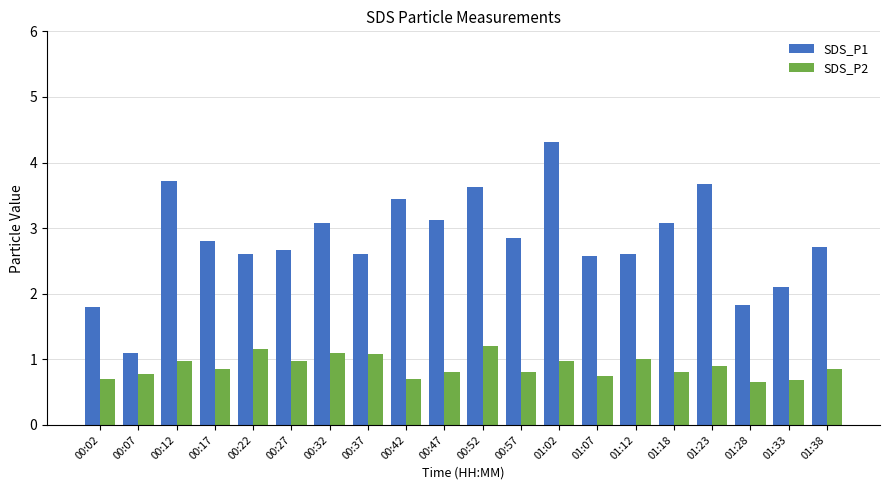

At which label does SDS_P1 reach its peak?

01:02